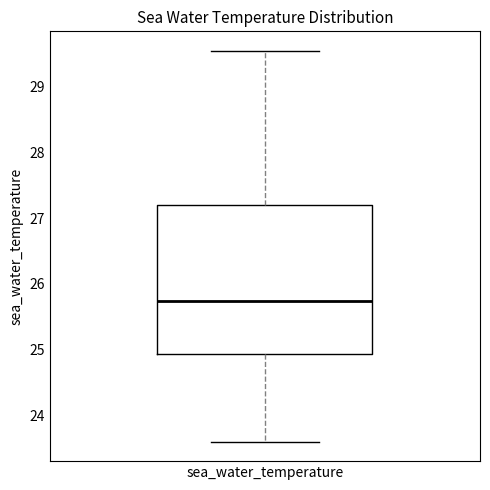

Where does the median line of the box for sea_water_temperature sit on the y-axis? The values are not printed on the chart, so give them approximately, as read against the axis.

25.7